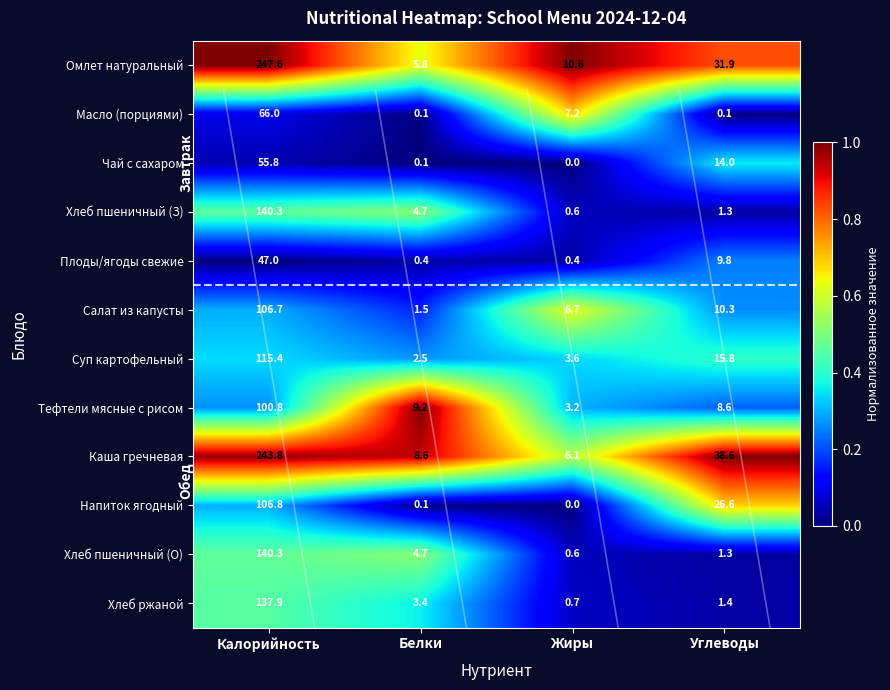

What is the lowest value of the Хлеб ржаной series?

0.7